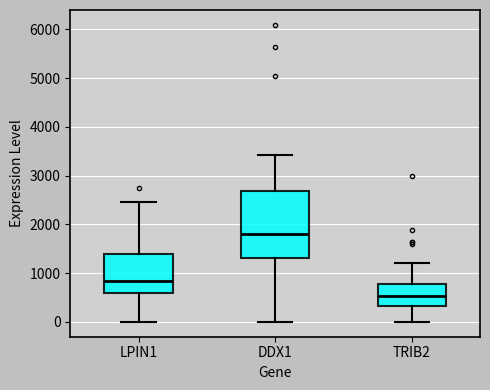

Reading left to right, read every box against the y-axis: the position of its median line, the range the box covers, and the ends of its whiskers. The values are not printed on the chart, so give them approximately, as read against the axis.

LPIN1: median 800, box 600 to 1400, whiskers 0 to 2500
DDX1: median 1800, box 1300 to 2700, whiskers 0 to 3400
TRIB2: median 500, box 300 to 800, whiskers 0 to 1200